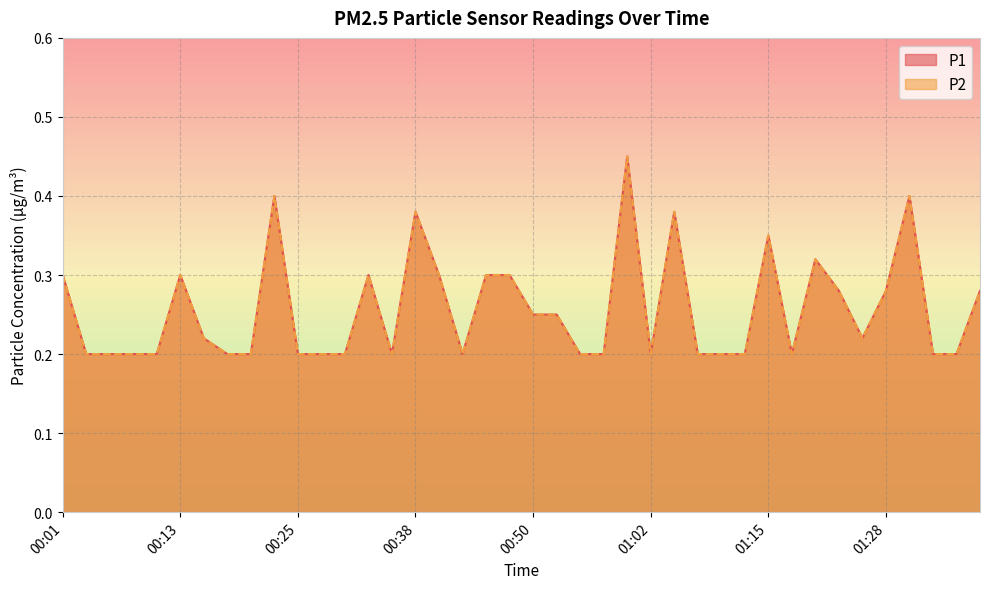

How many interior local valleys does the P1 series have?

5